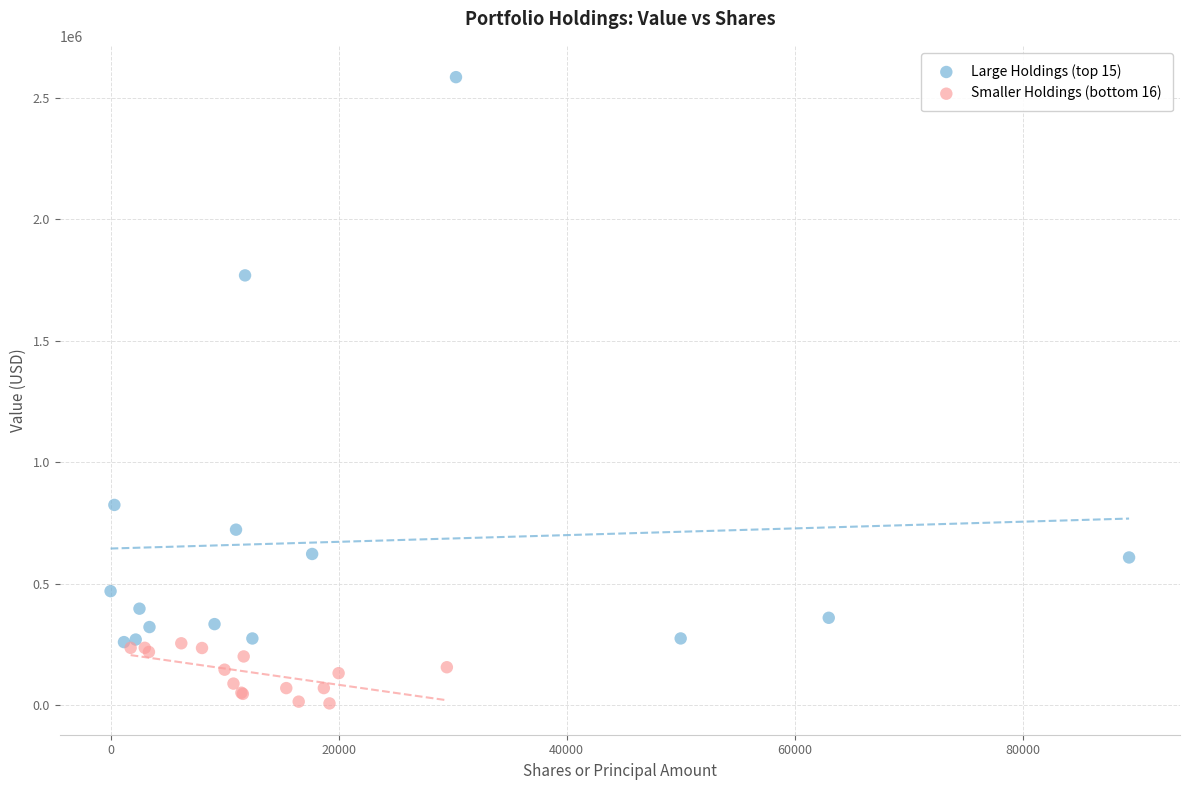

Which series has the largest Y range (max minus min)?

Large Holdings (top 15)